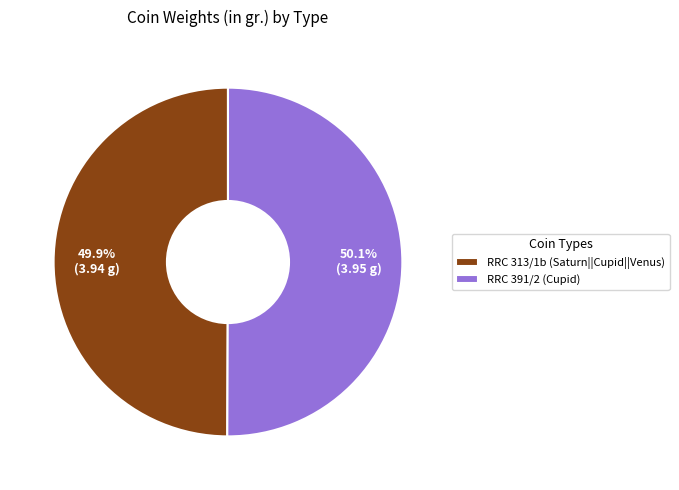

To the nearest percent, what portion does RRC 313/1b (Saturn||Cupid||Venus) represent?

50%